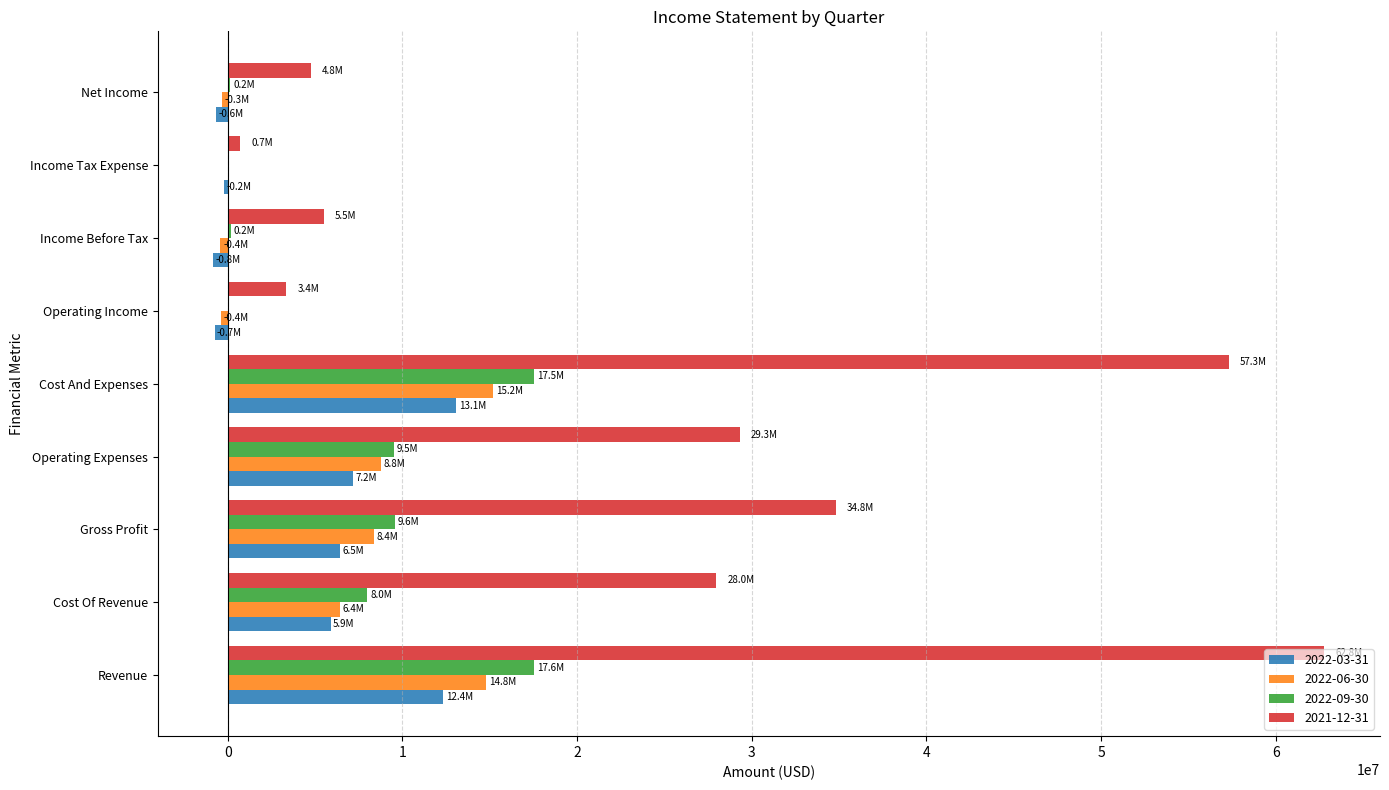

Which series changed the most between Revenue and Gross Profit?

2021-12-31